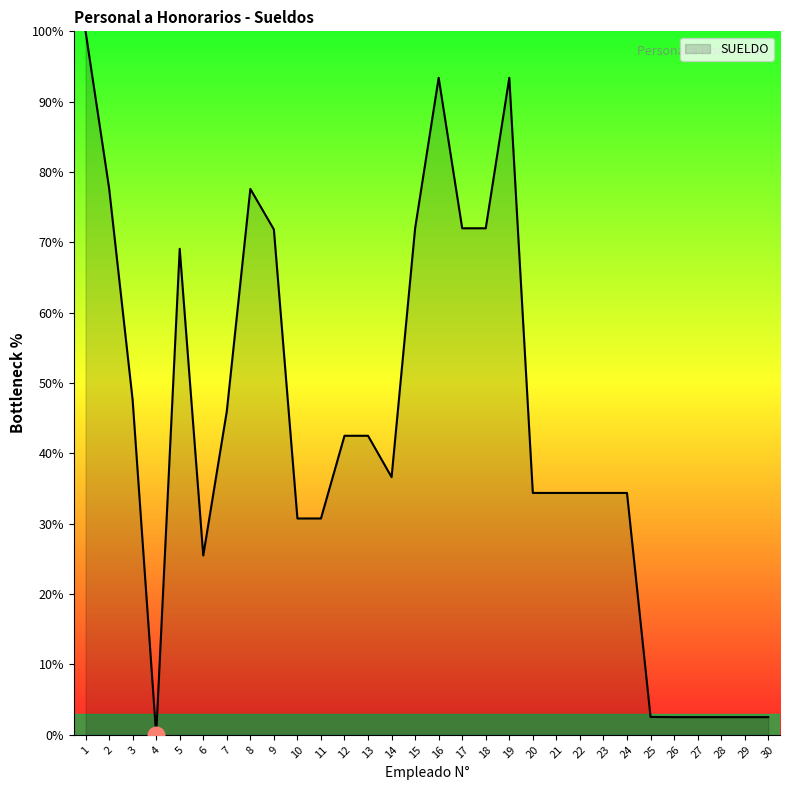

Approximately how many times larger is the value at 3 compared to 1?

0.5